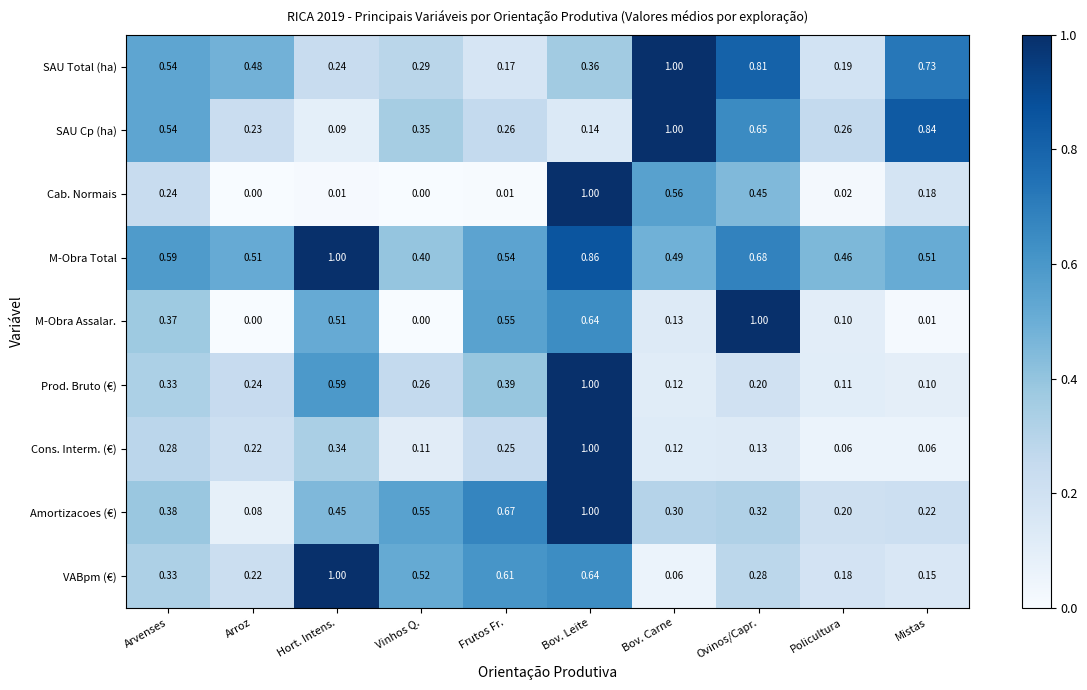

Rank the categories by Prod. Bruto (€) value from highest to lowest.

Bov. Leite, Hort. Intens., Frutos Fr., Arvenses, Vinhos Q., Arroz, Ovinos/Capr., Bov. Carne, Policultura, Mistas